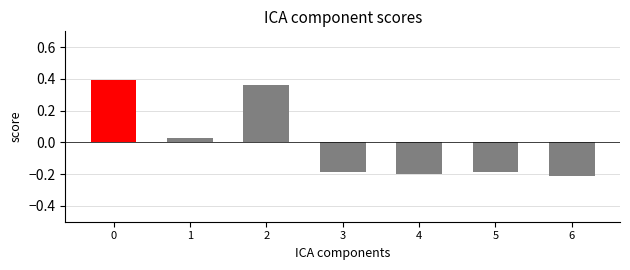

The chart shows a value of 0.5 at 0. True or false?

False